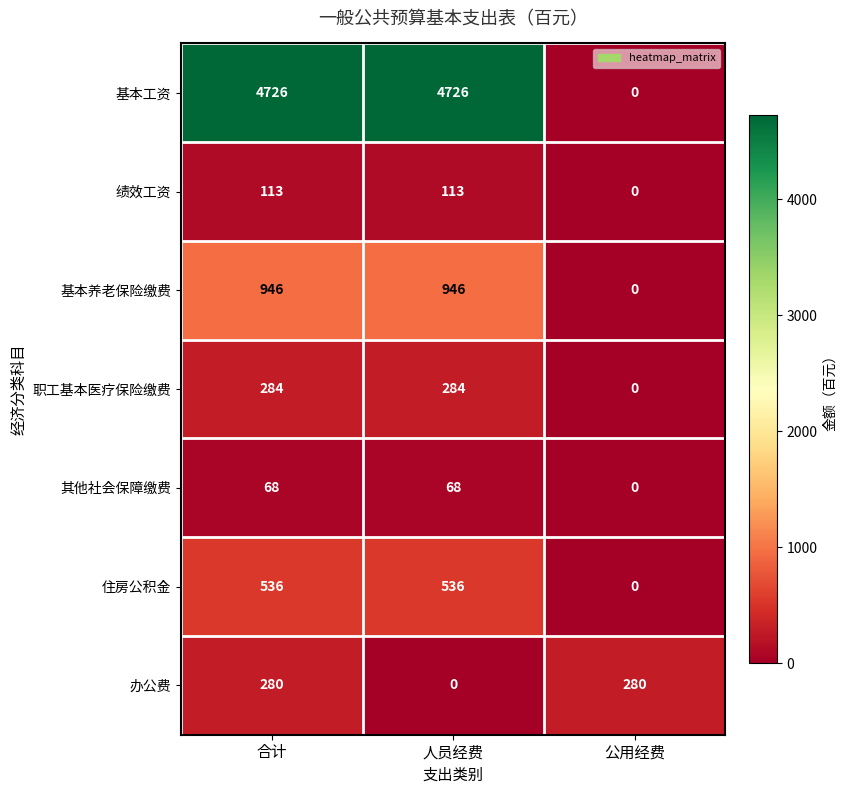

What is the difference between the maximum and minimum values in the 基本工资 series?

4726